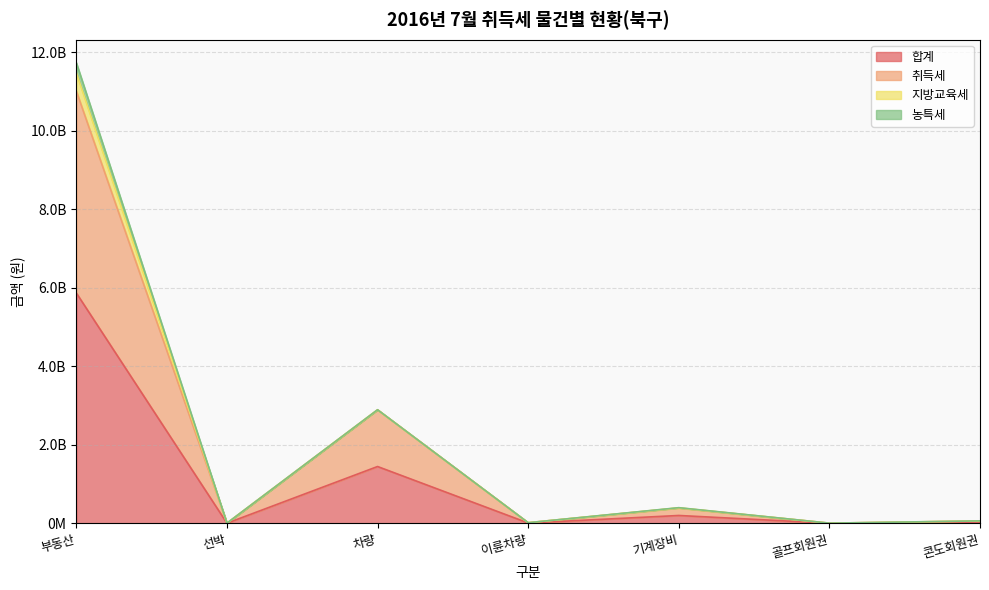

Rank the categories by 합계 value from lowest to highest.

골프회원권, 선박, 이륜차량, 콘도회원권, 기계장비, 차량, 부동산